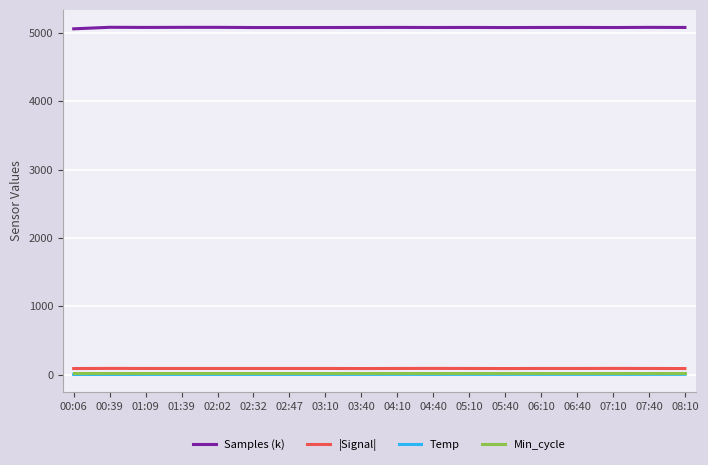

What is the maximum value shown in the chart?

5080.5